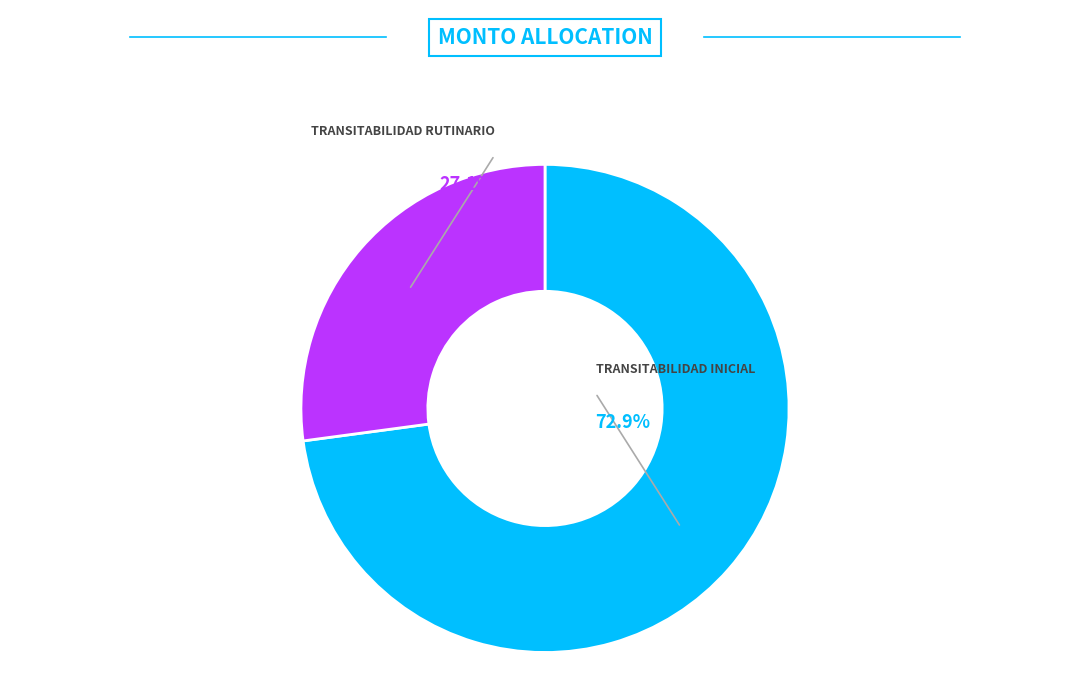

Is there any slice that represents more than half of the pie?

Yes